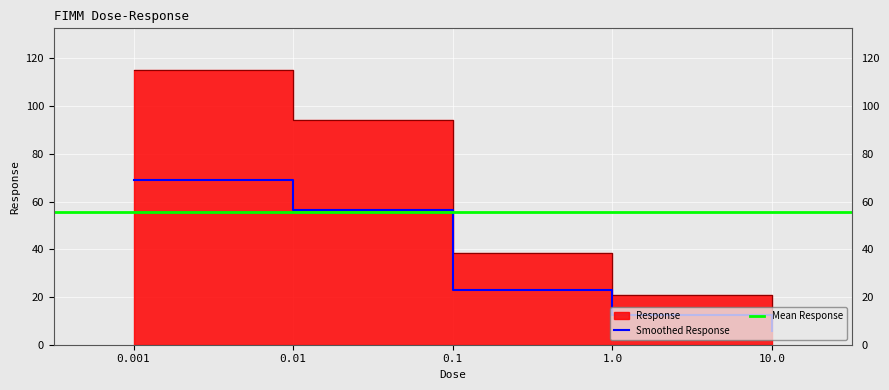

Rank the categories by value from lowest to highest.

10.0, 1.0, 0.1, 0.01, 0.001